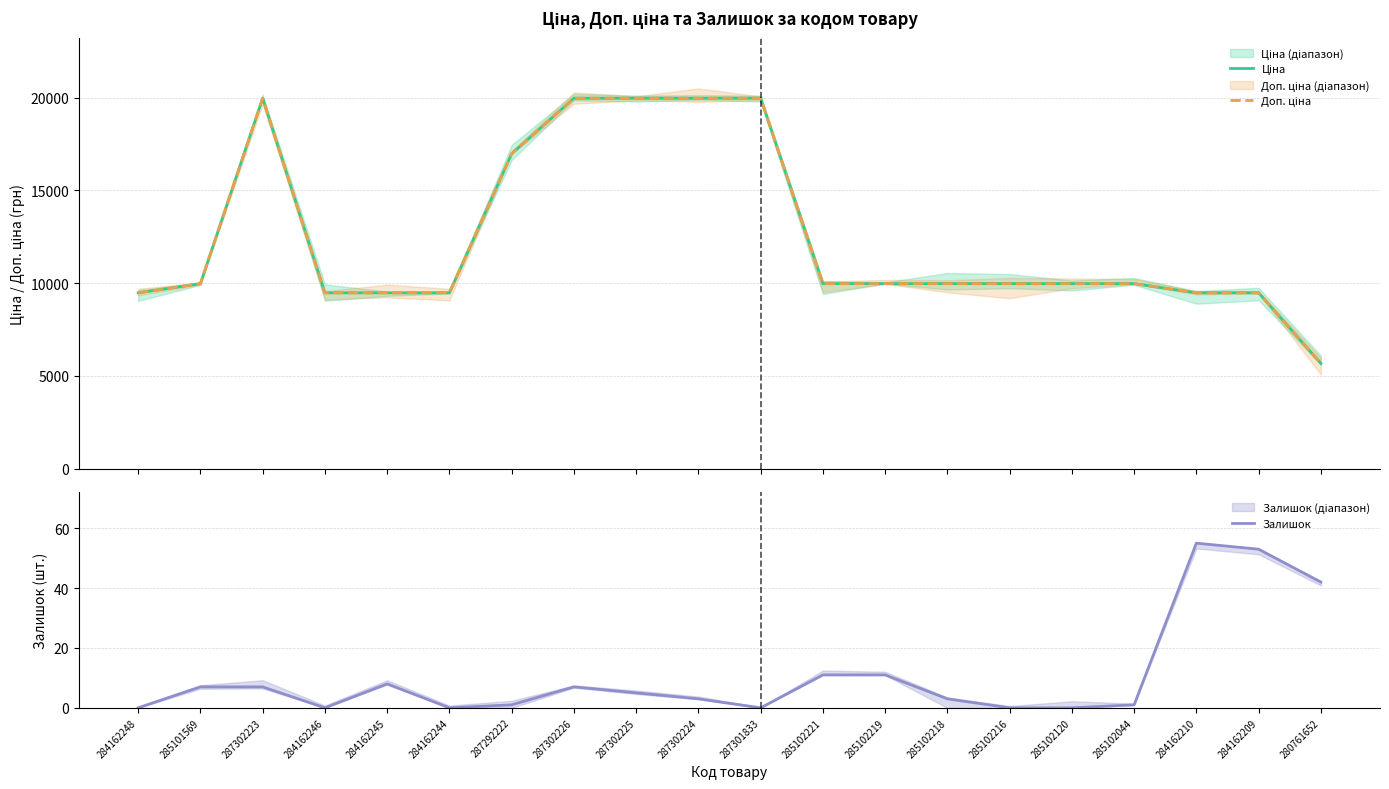

Reading left to right, extract all data points from this chart.

Ціна: 9480.1	9975.0	19964.2	9480.1	9480.1	9480.1	16976.3	19964.2	19964.2	19964.2	19964.2	9975.0	9975.0	9975.0	9975.0	9975.0	9975.0	9480.1	9480.1	5673.8
Доп. ціна: 9480.1	9975.0	19964.2	9480.1	9480.1	9480.1	16976.3	19964.2	19964.2	19964.2	19964.2	9975.0	9975.0	9975.0	9975.0	9975.0	9975.0	9480.1	9480.1	5673.8
Залишок: 0.0	7.0	7.0	0.0	8.0	0.0	1.0	7.0	5.0	3.0	0.0	11.0	11.0	3.0	0.0	0.0	1.0	55.0	53.0	42.0